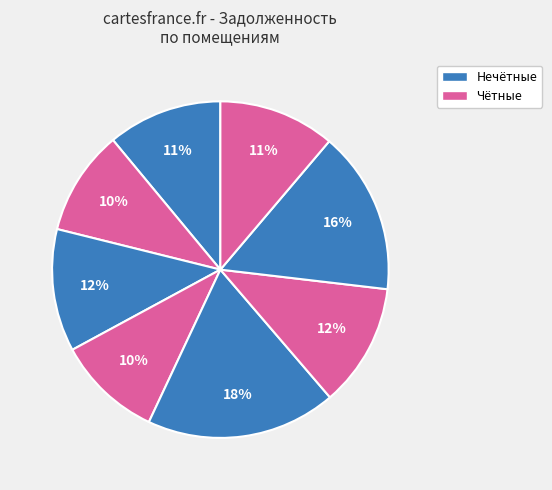

How many slices are in this pie chart?

8